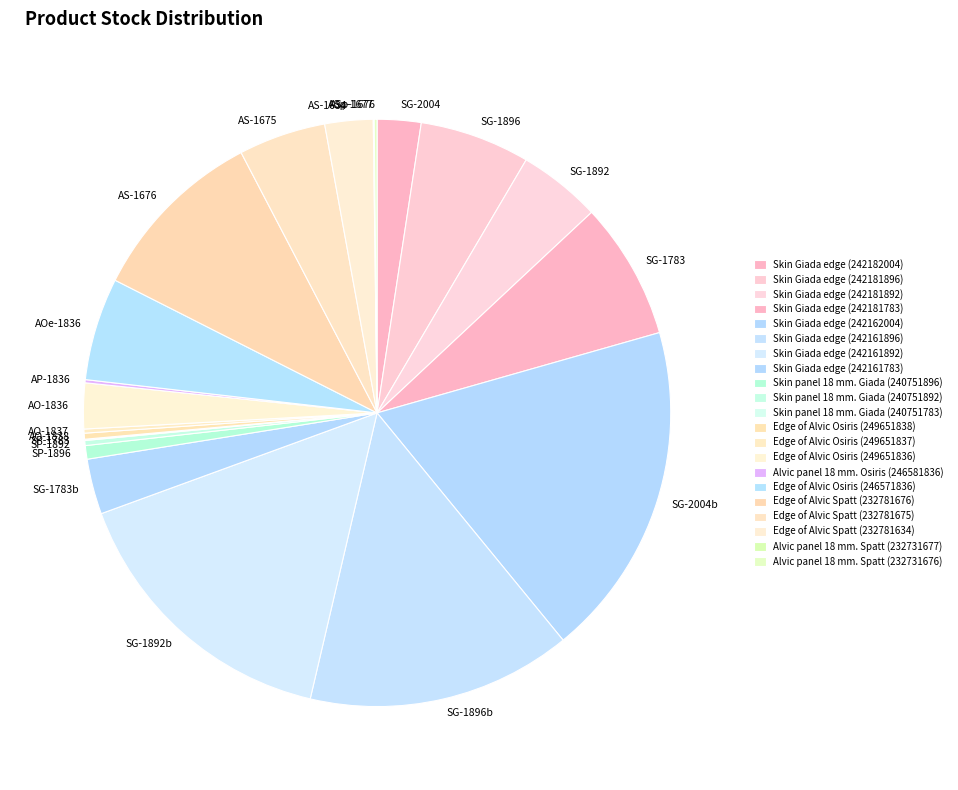

Does any single category account for the majority?

No